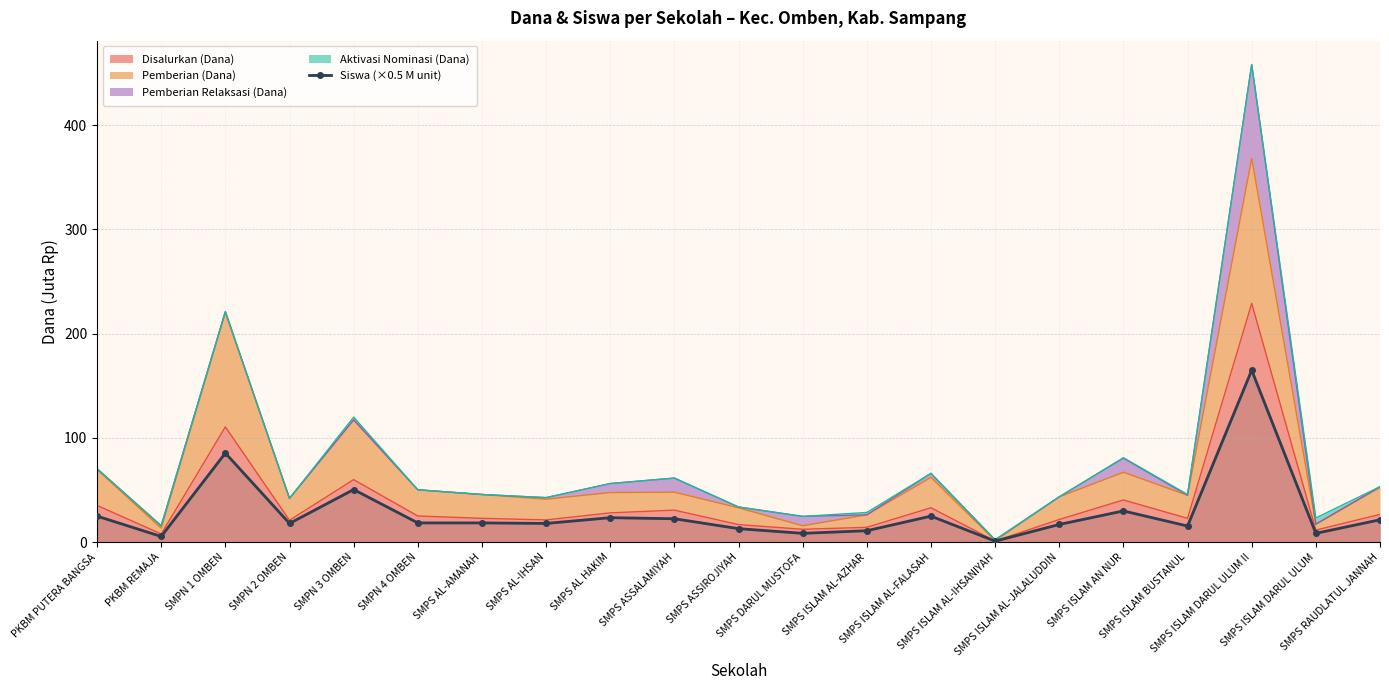

What is the change in value from SMPS AL-IHSAN to SMPS ISLAM AL-IHSANIYAH?

-17.0